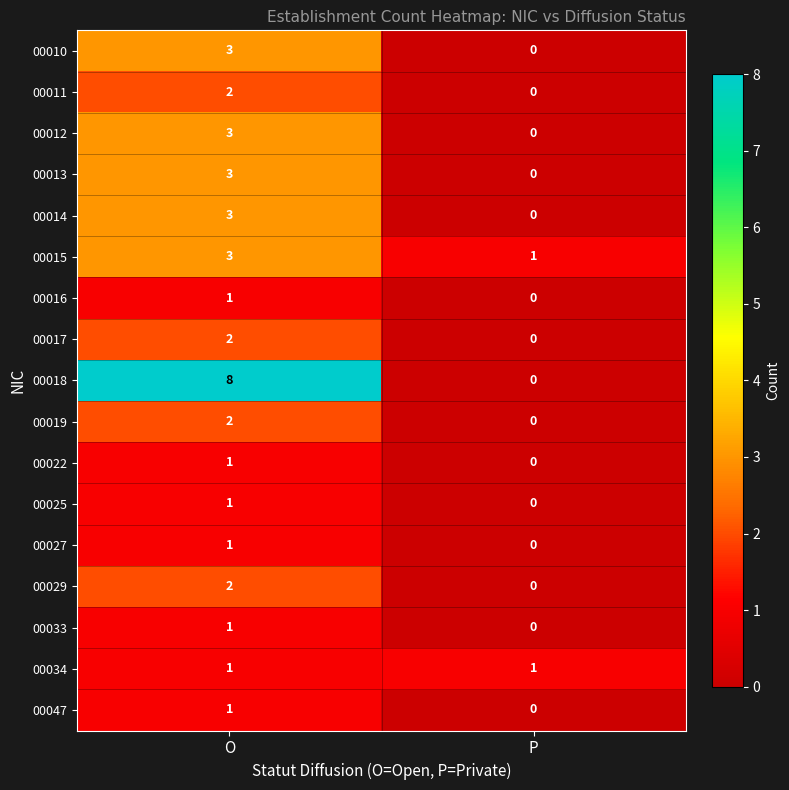

Is it true that 00011 equals 2 at O?

True